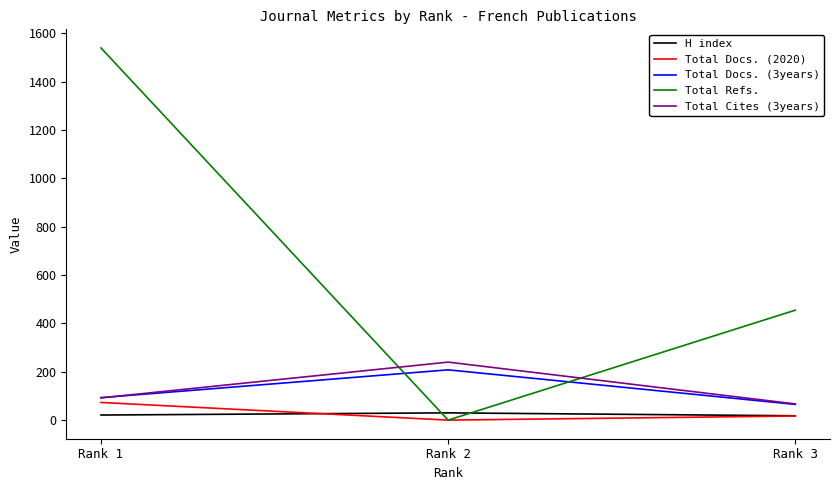

What is the maximum value for Total Cites (3years)?

240